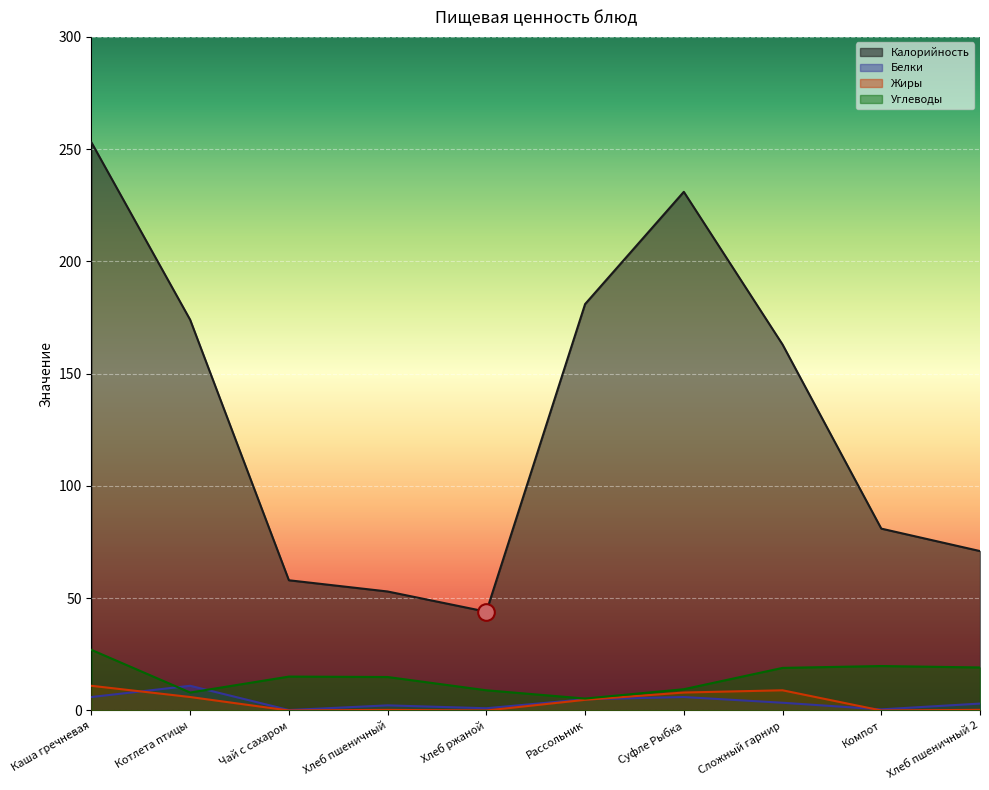

What position from the right is Компот?

2